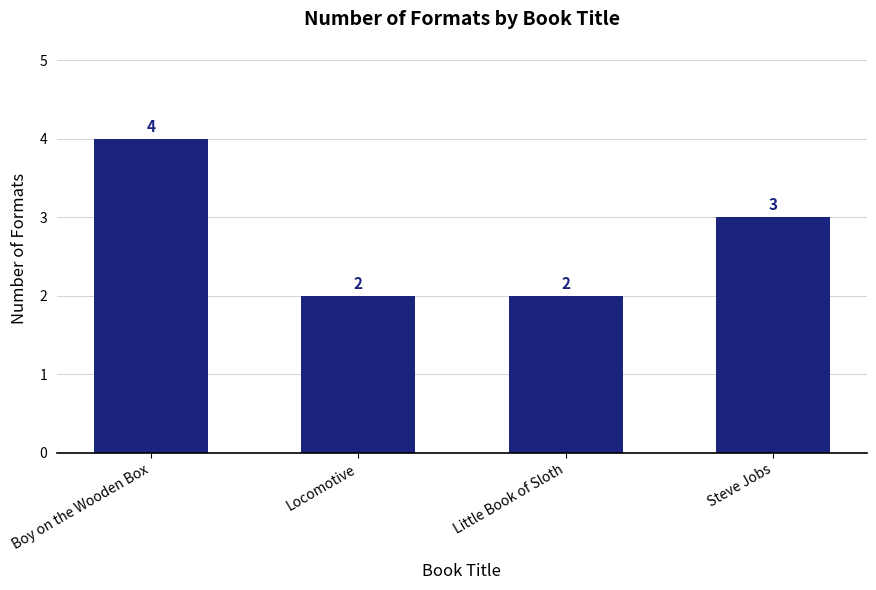

How many values are between 2 and 4?

4